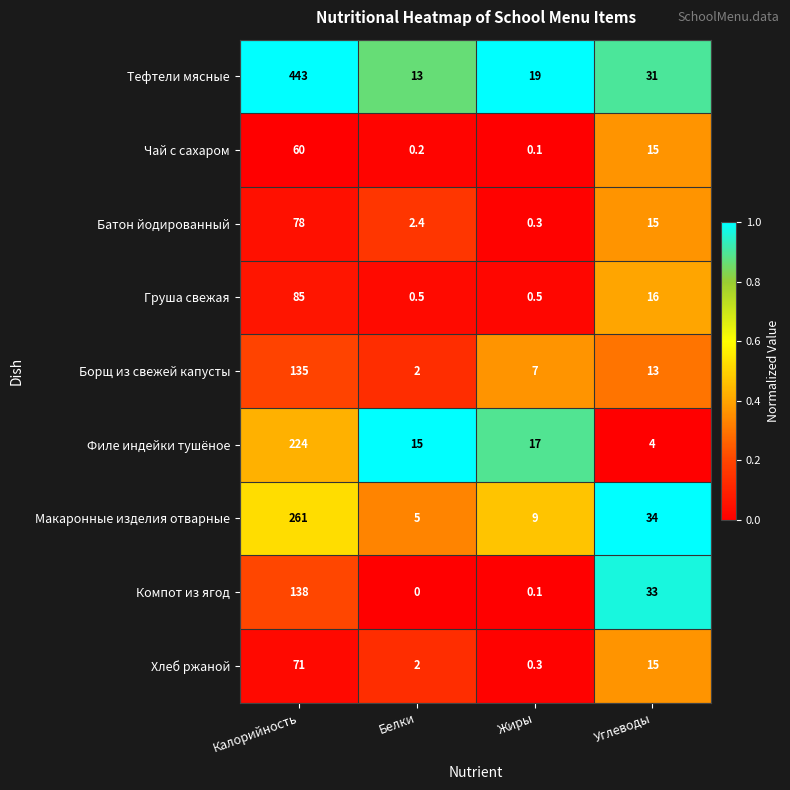

List the labels in order of Тефтели мясные value, smallest first.

Белки, Жиры, Углеводы, Калорийность